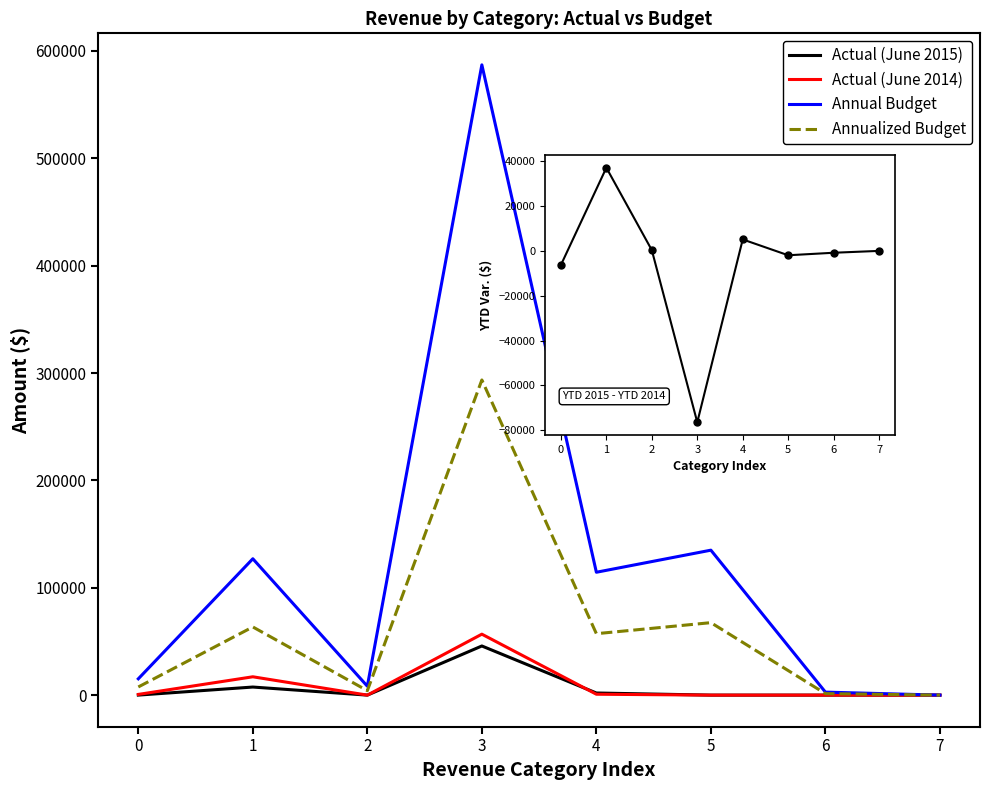

What is the maximum value shown in the chart?

587000.0